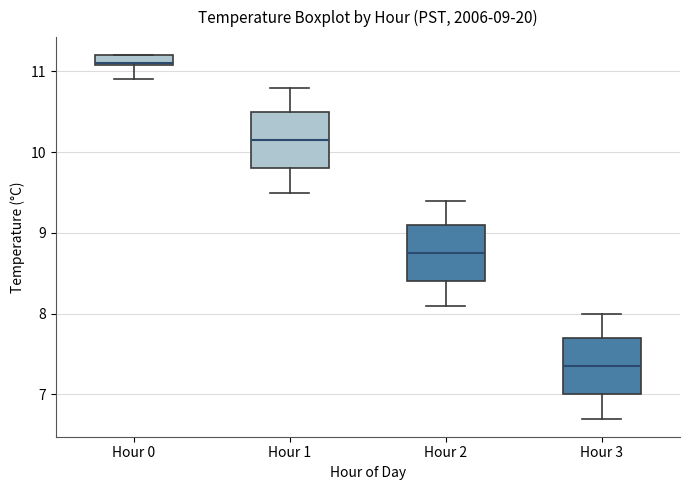

Which box's median line is the highest?

Hour 0